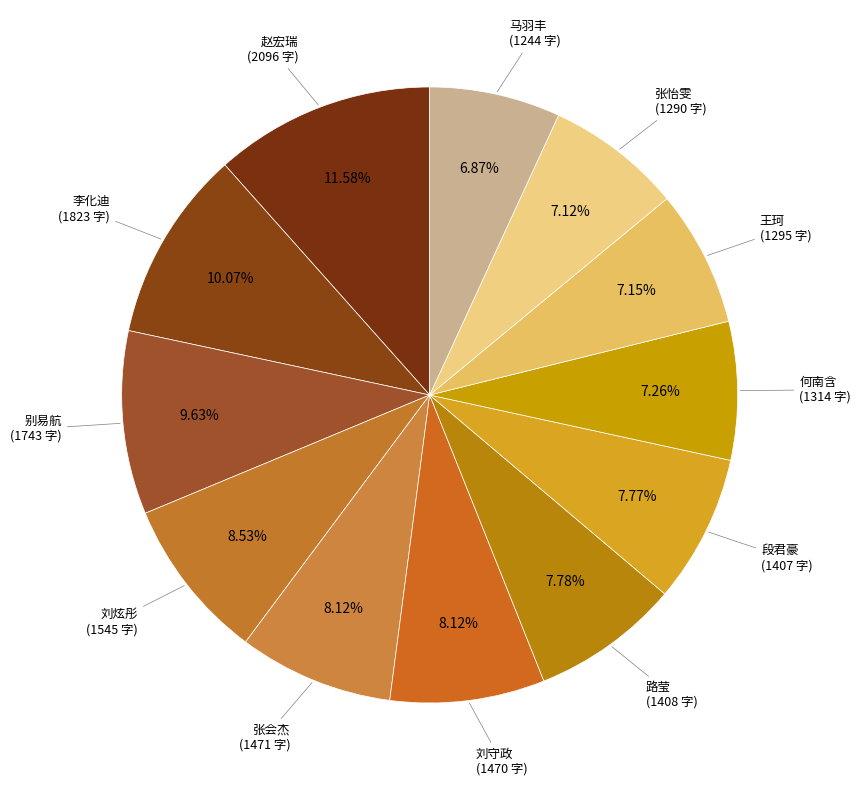

What percentage do 张会杰 and 赵宏瑞 together represent?

19.7%